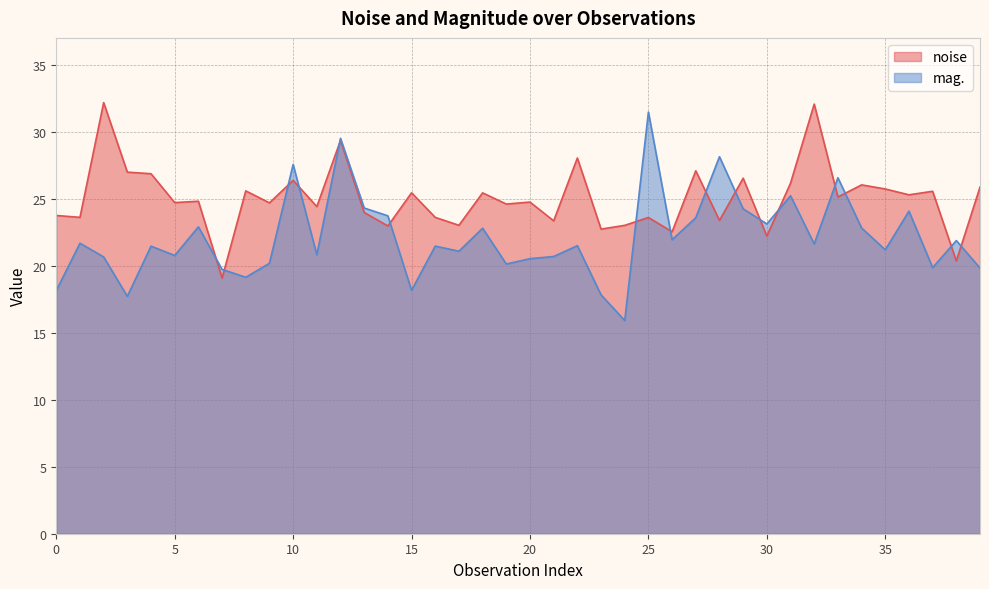

Where is noise nearest to the value 25?

33